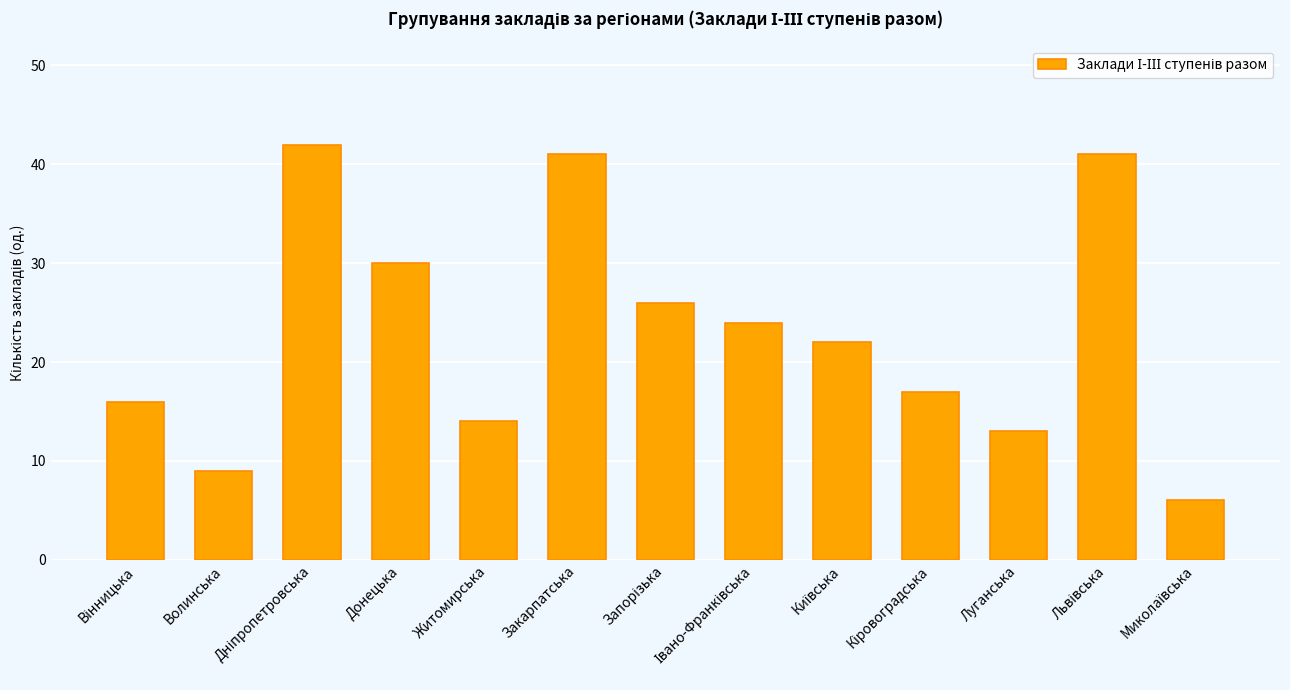

Does the chart contain stacked bars?

No